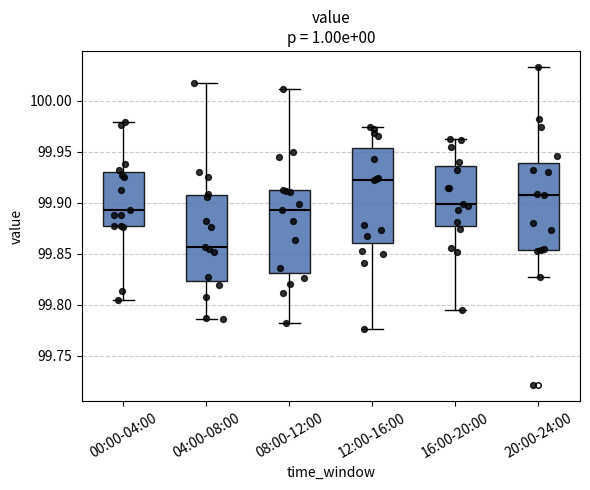

Which box has the highest median line?

12:00-16:00